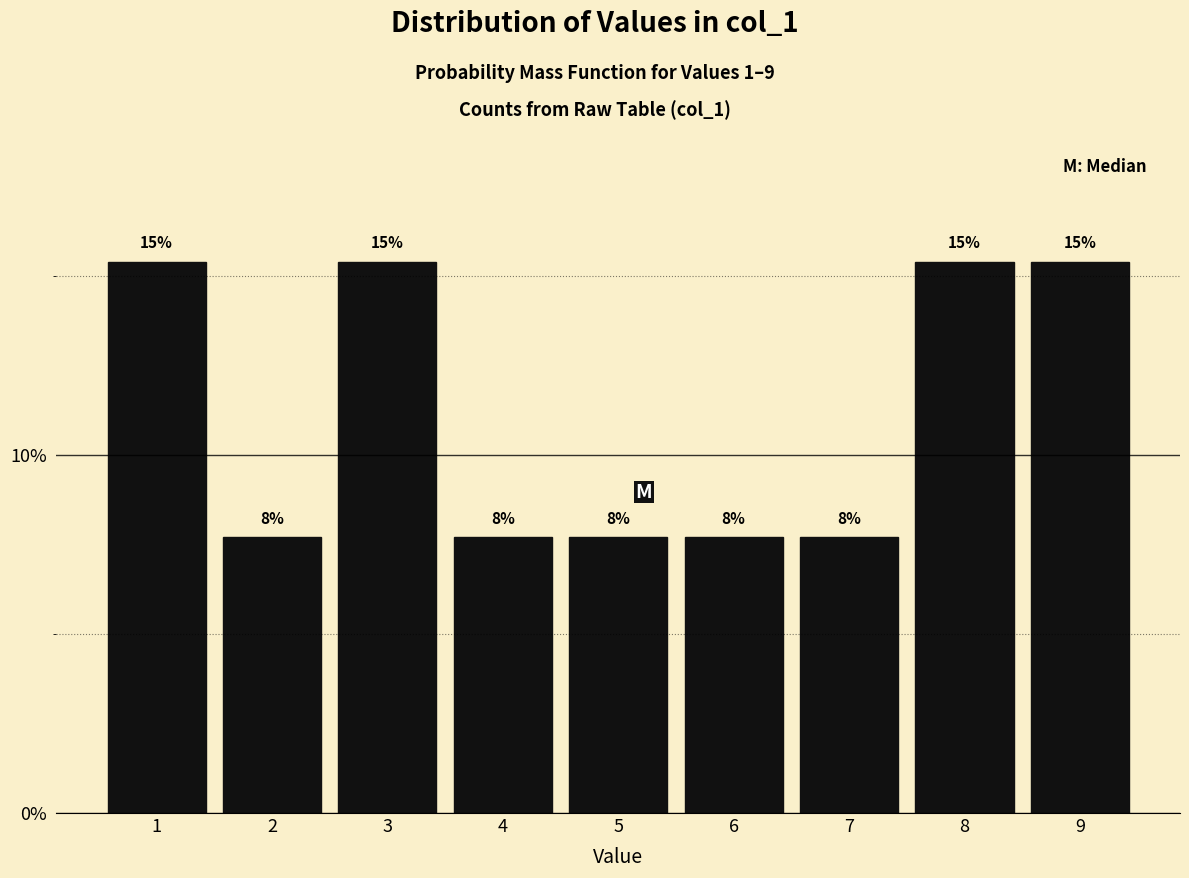

How many bars are there in total?

9